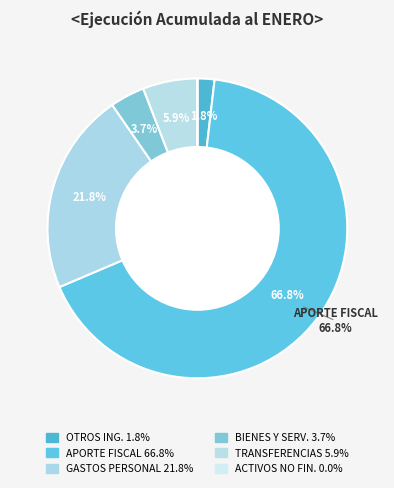

Count the number of slices in the pie.

6